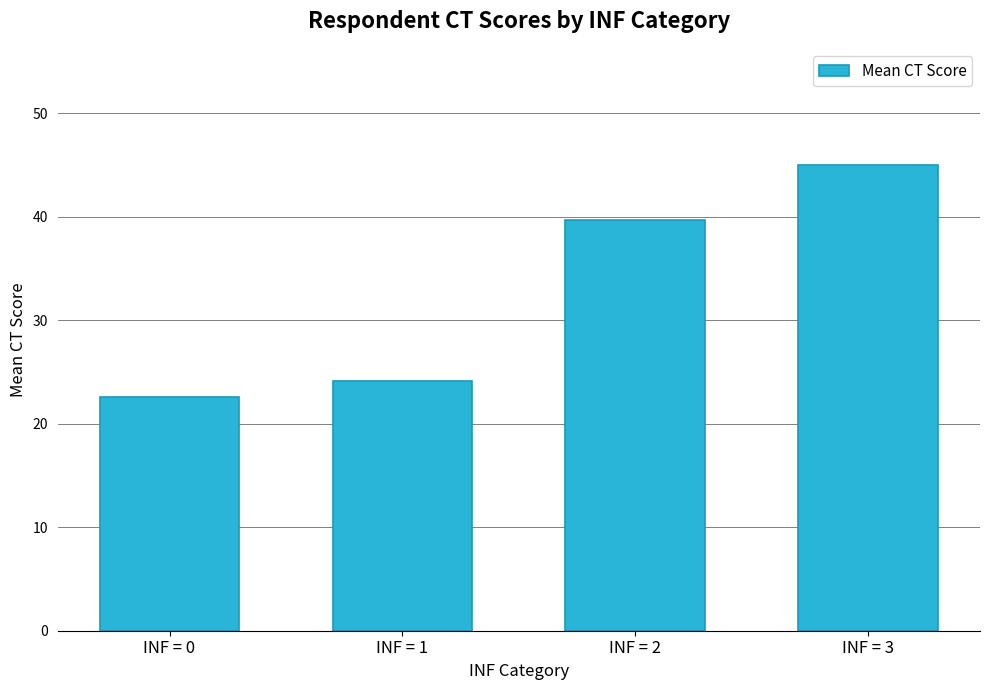

How many values are below 39?

2